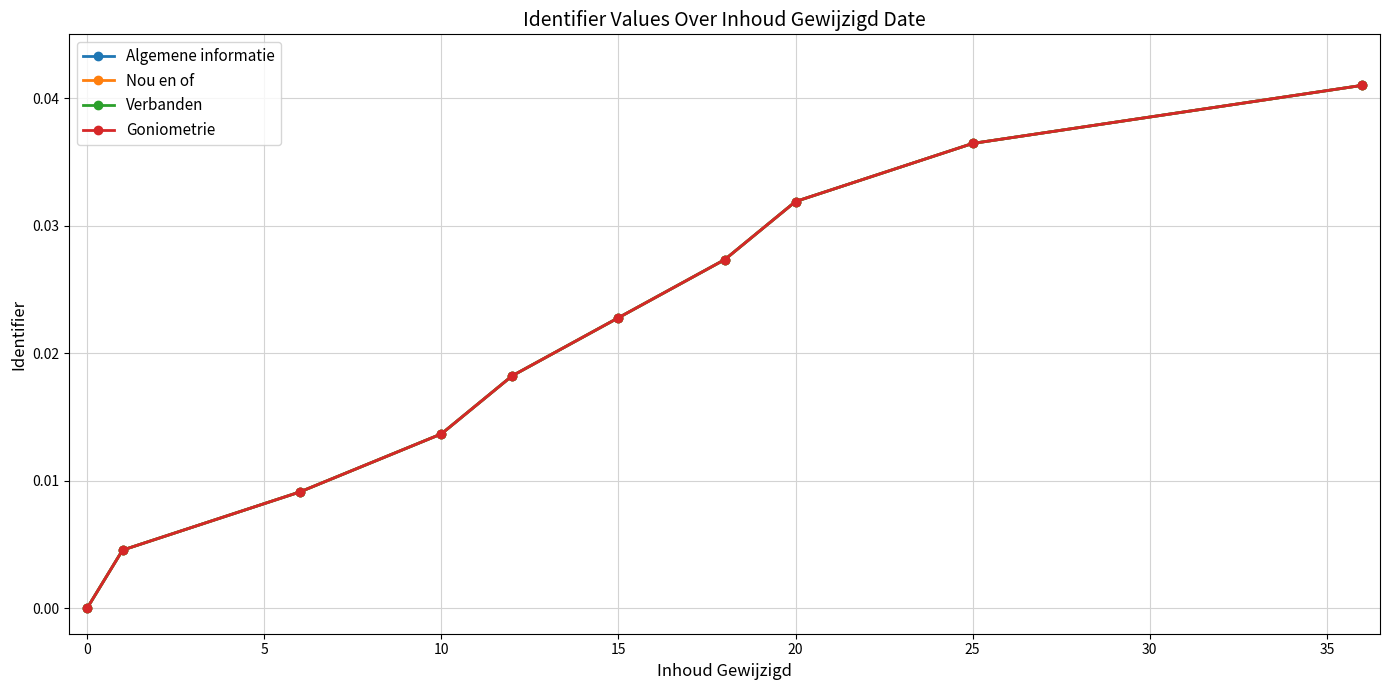

Rank the series by their maximum value, from lowest to highest.

Algemene informatie, Nou en of, Verbanden, Goniometrie